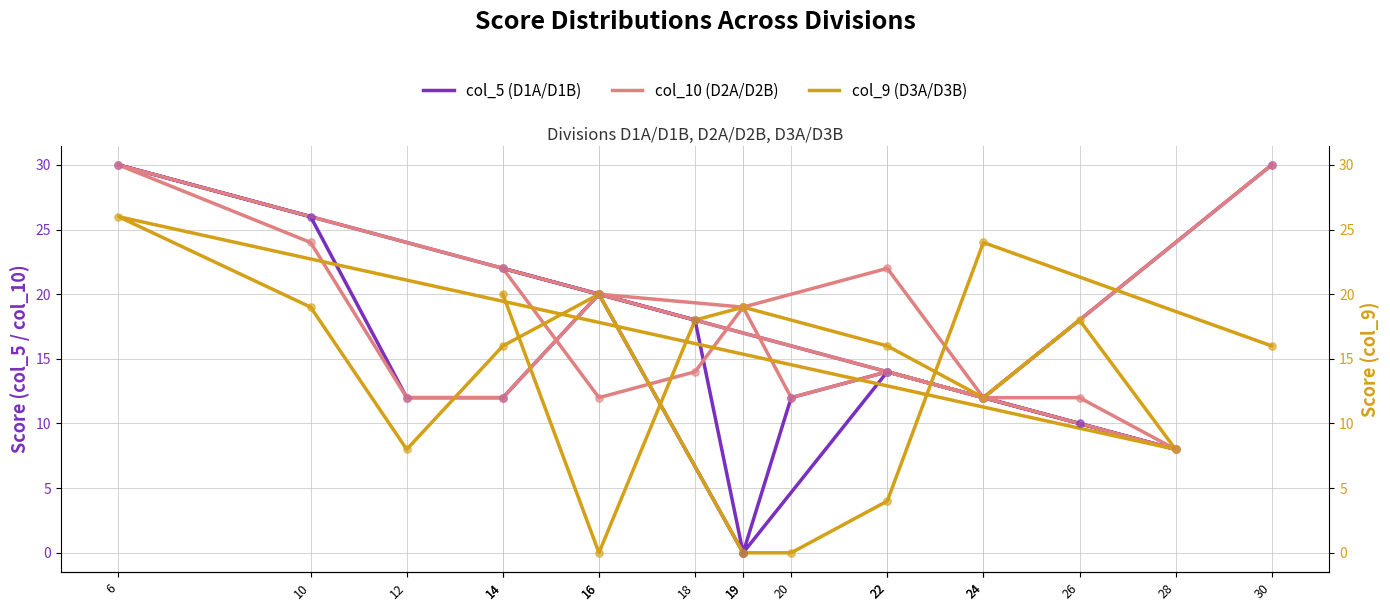

Which series contains the highest Y value?

col_5 (D1A/D1B)